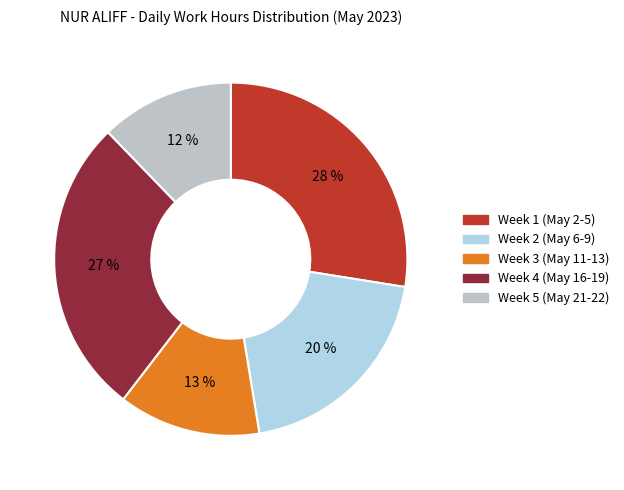

Is there a majority slice in this chart?

No